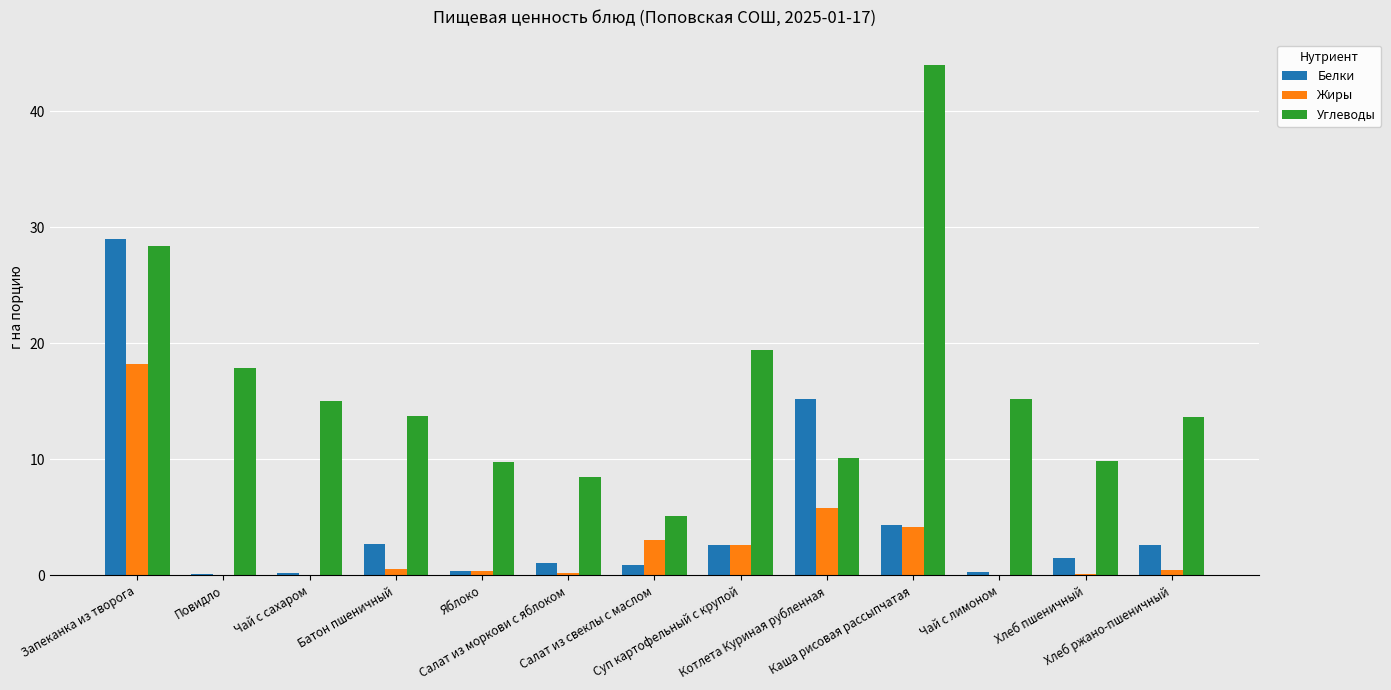

What is the sum of all Жиры values?

35.8